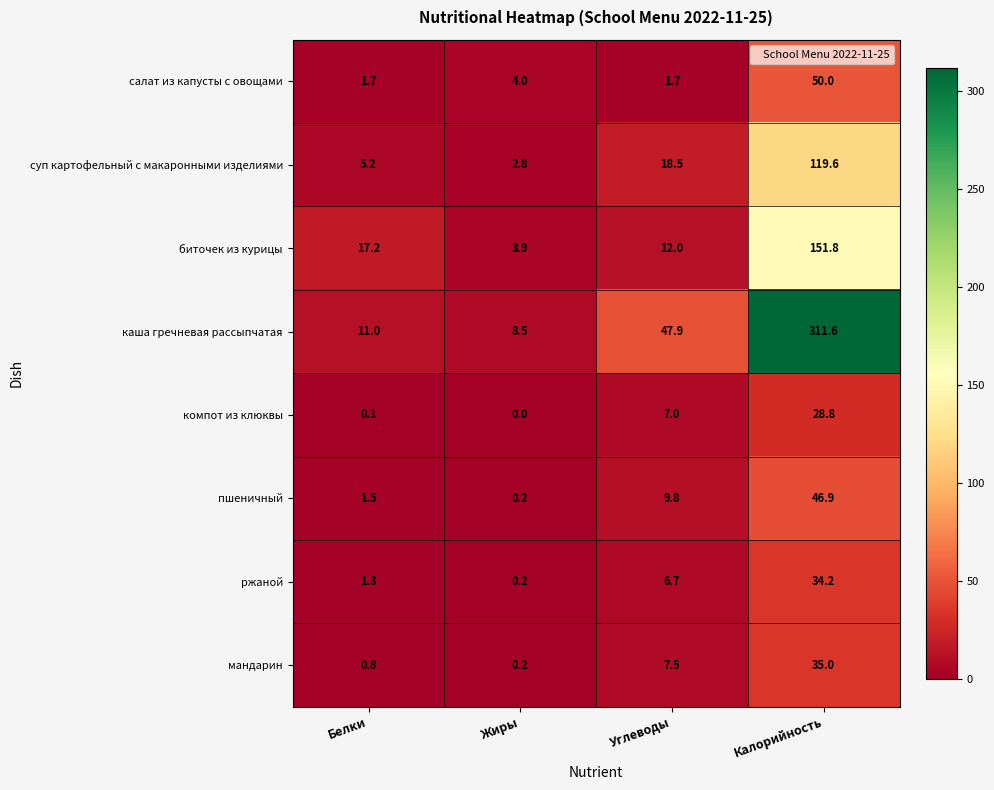

What is the difference between the биточек из курицы values at Калорийность and Жиры?

147.9